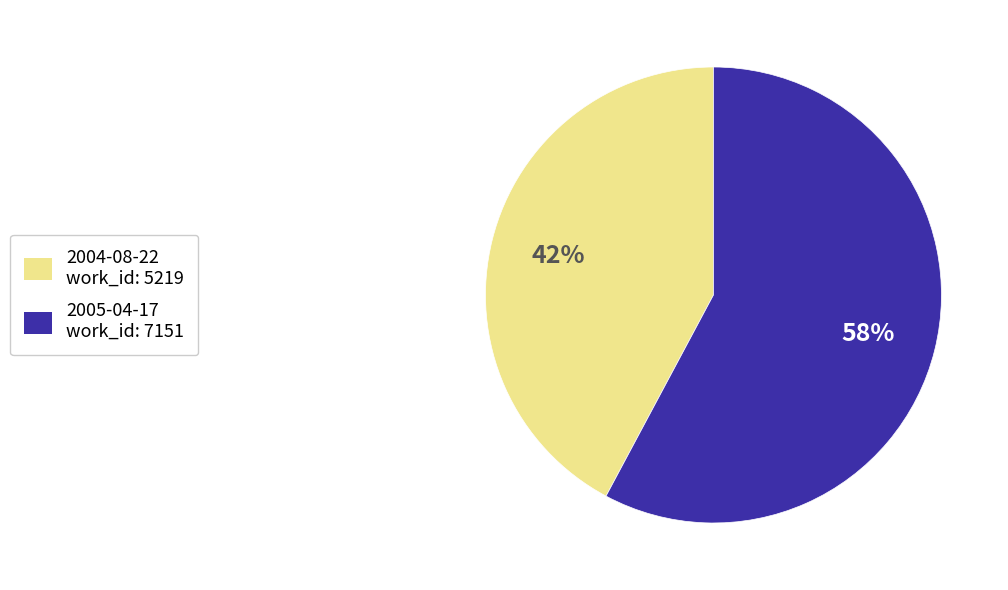

Which slice is the smallest?

2004-08-22